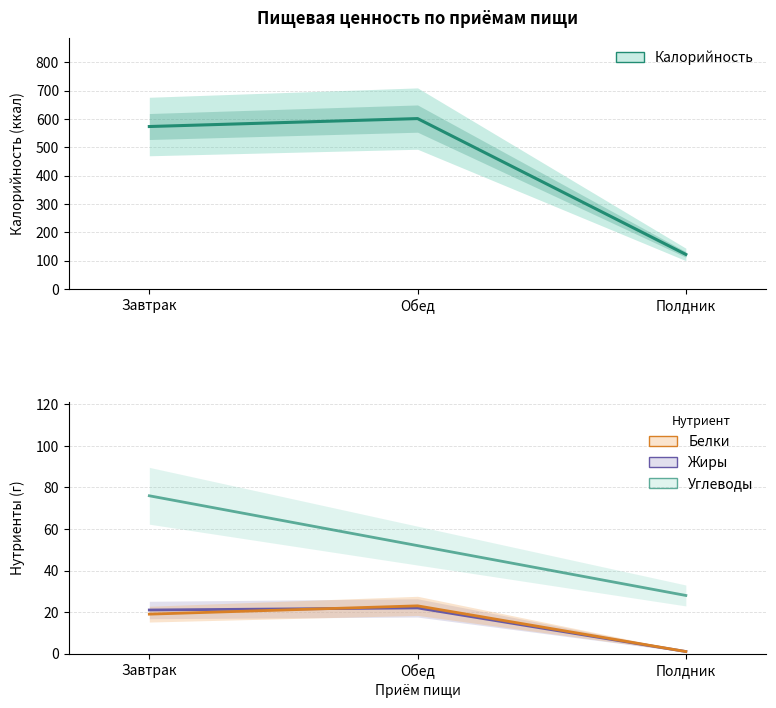

At which label is Жиры closest to 11?

Завтрак